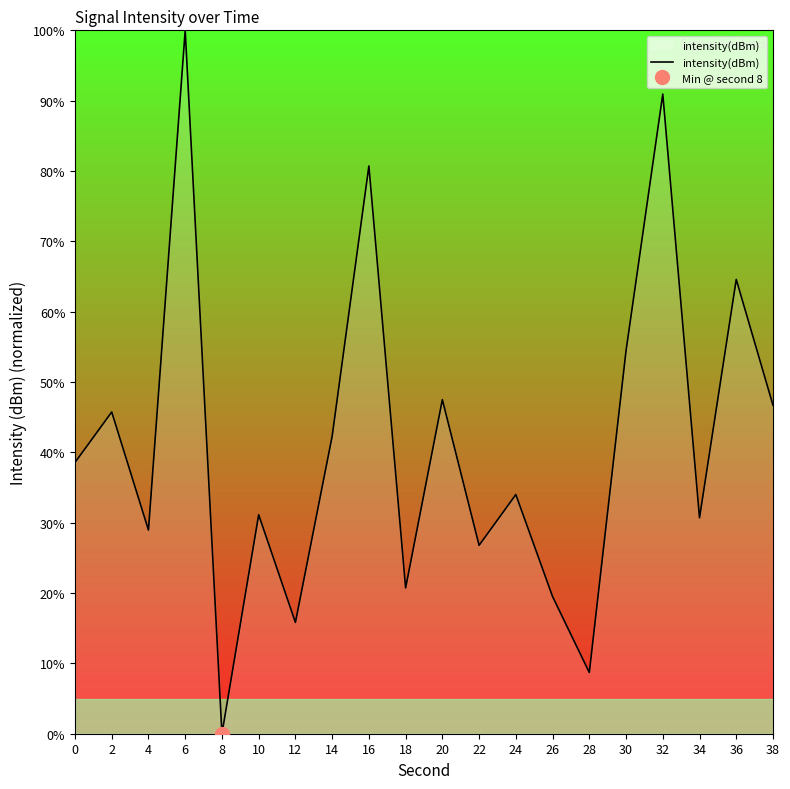

How many data points are above 38?

10